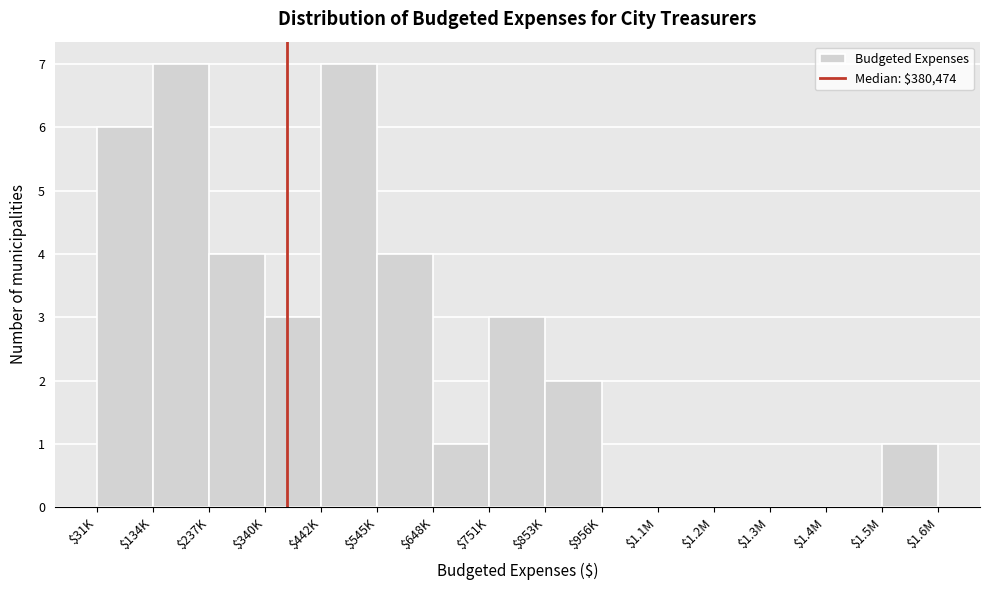

The chart shows a value of 1 at $853K. True or false?

False